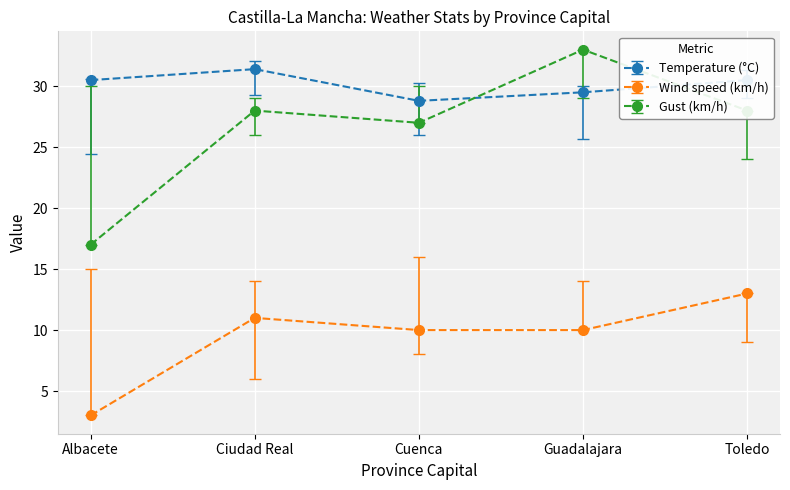

True or false: Wind speed (km/h) and Gust (km/h) cross at least once.

False